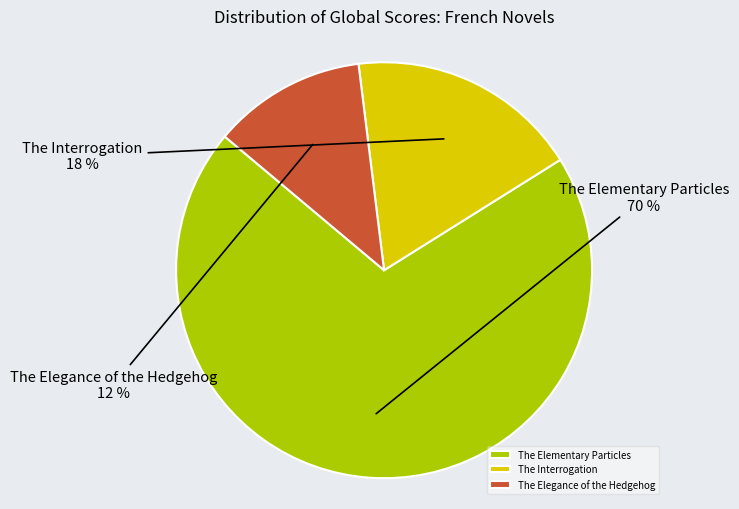

How many segments does this pie chart have?

3